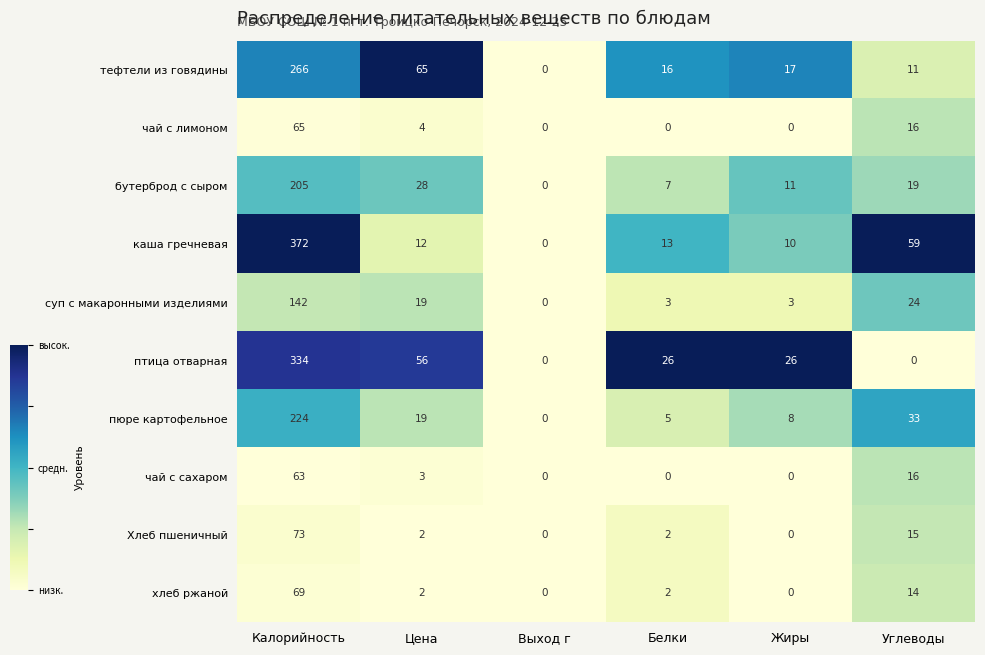

At which category does the chart reach its peak across all series?

Калорийность